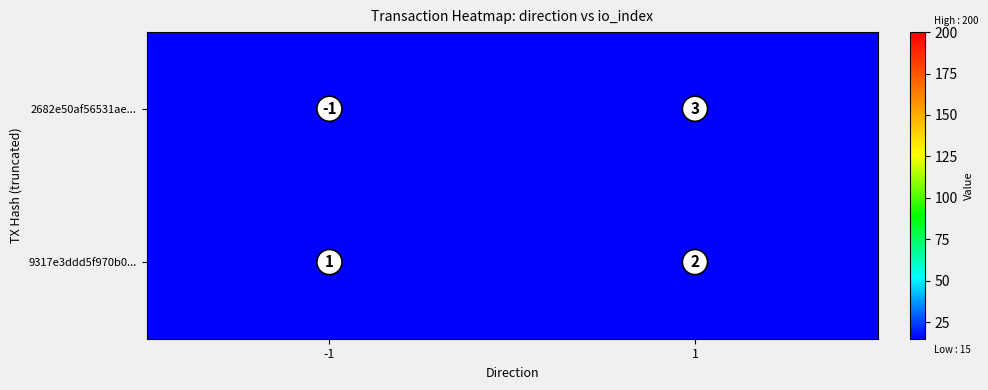

Count the number of categories in the chart.

2